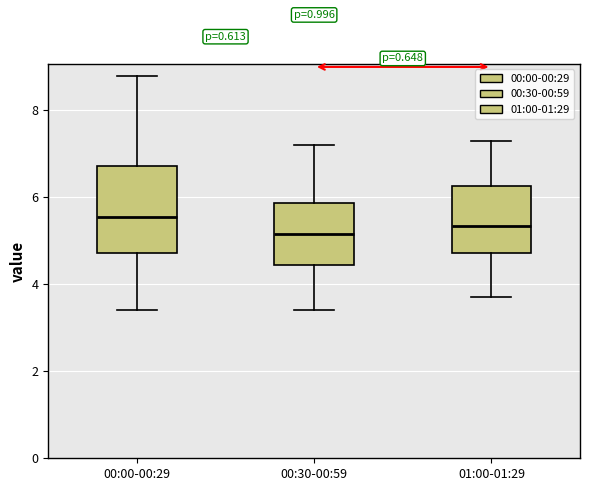

Reading left to right, transcribe this box plot: for each box, give where its median line is, the range the box spans, and where its two whiskers end, as read against the y-axis. The values are not printed on the chart, so give them approximately, as read against the axis.

00:00-00:29: median 5.6, box 4.8 to 6.8, whiskers 3.4 to 8.8
00:30-00:59: median 5.2, box 4.4 to 5.8, whiskers 3.4 to 7.2
01:00-01:29: median 5.4, box 4.8 to 6.2, whiskers 3.8 to 7.4